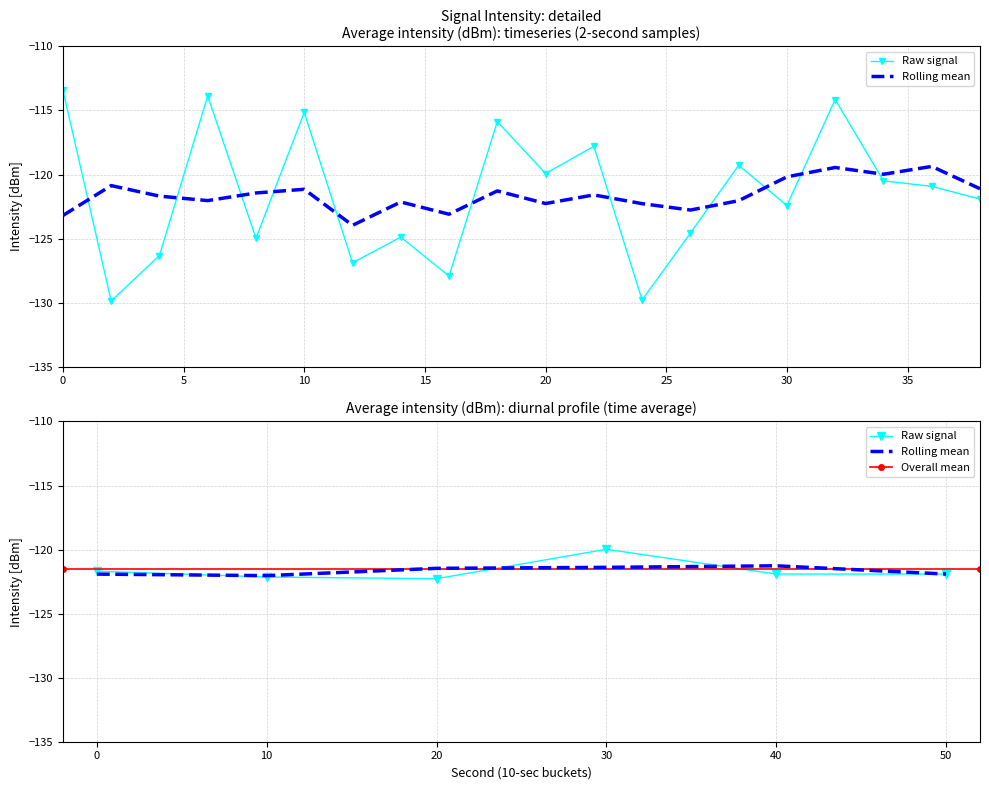

At which category does the data reach its first local valley?

2